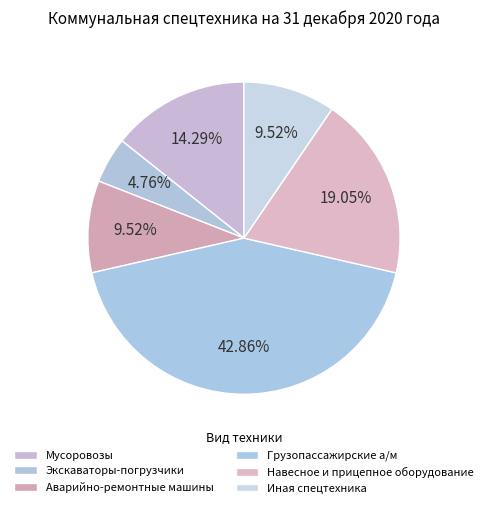

How many slices are in this pie chart?

6